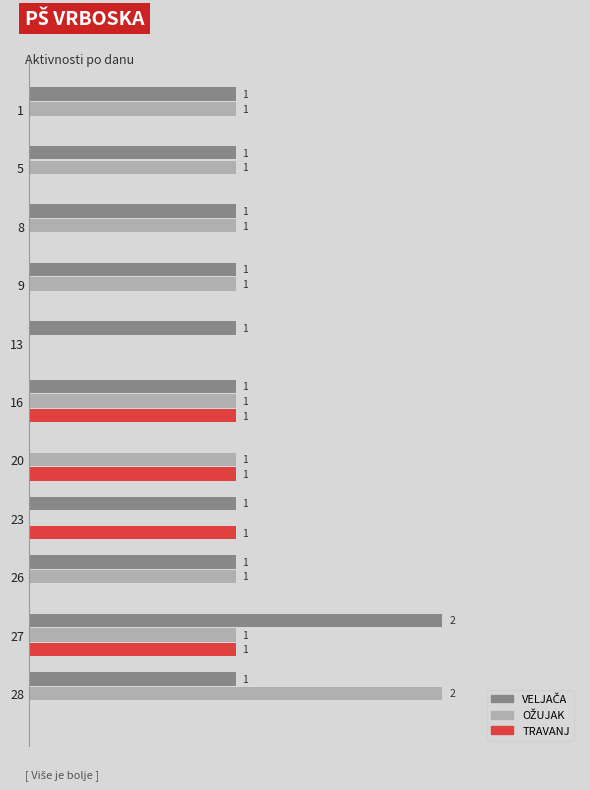

Count the number of categories in the chart.

11